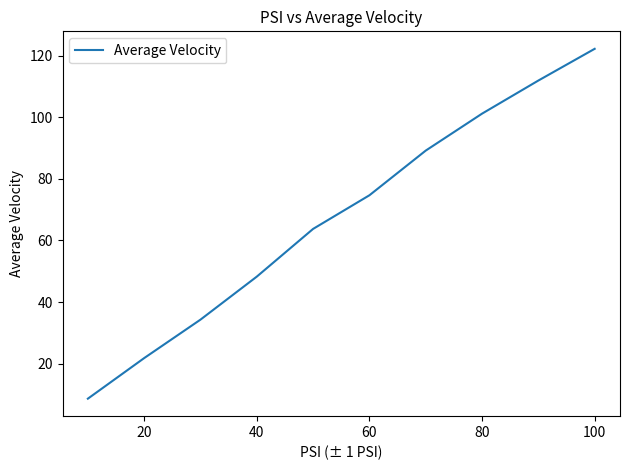

What is the difference between the maximum and minimum values?

113.7